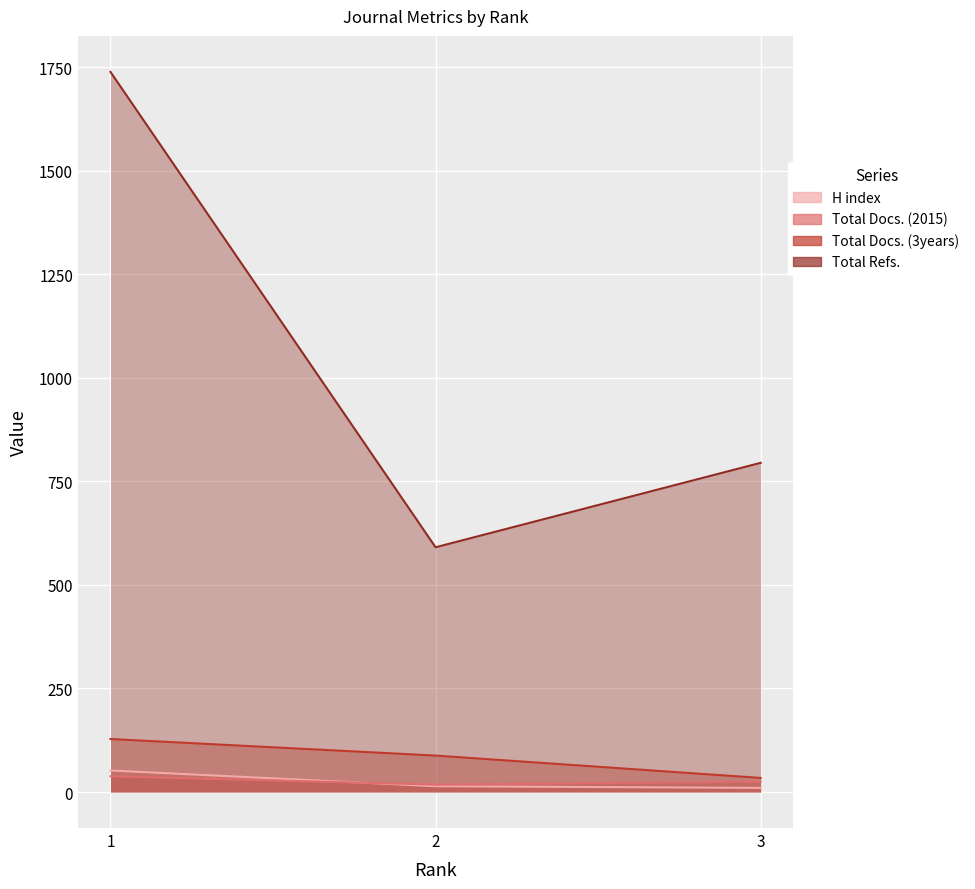

What is the average value of the Total Docs. (3years) series?

83